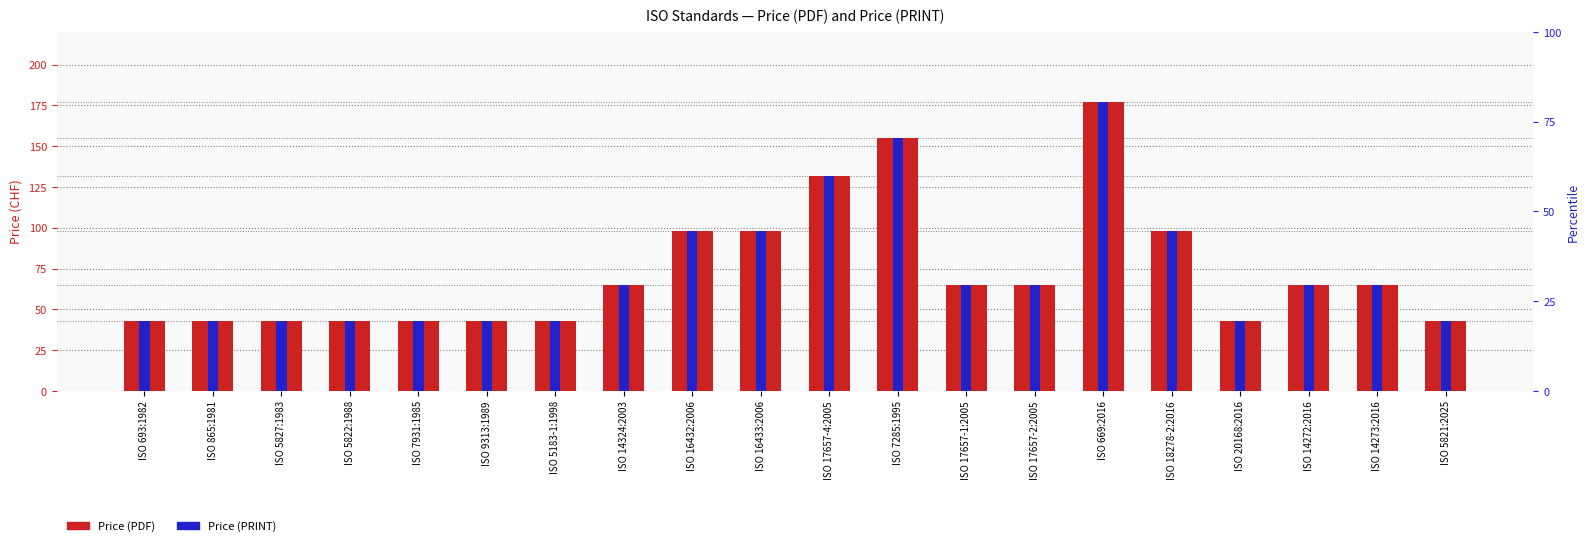

What are all the series names shown in the legend?

Price (PDF), Price (PRINT)